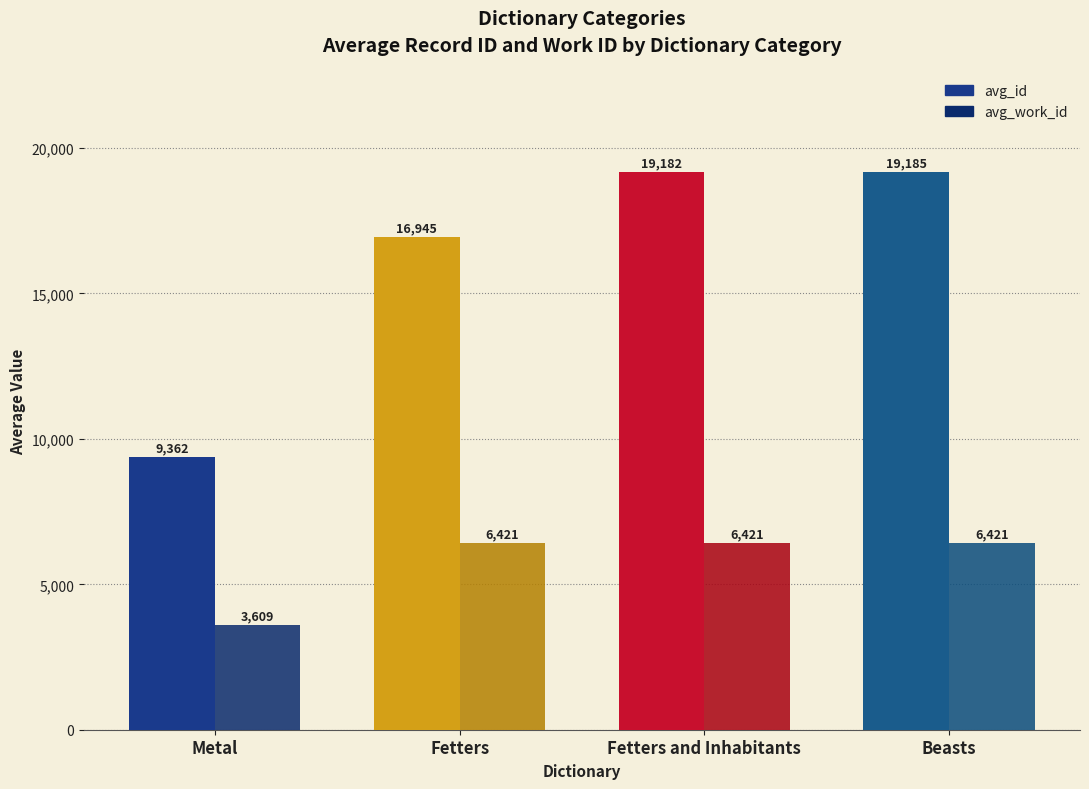

At which label is avg_id closest to 14273?

Fetters